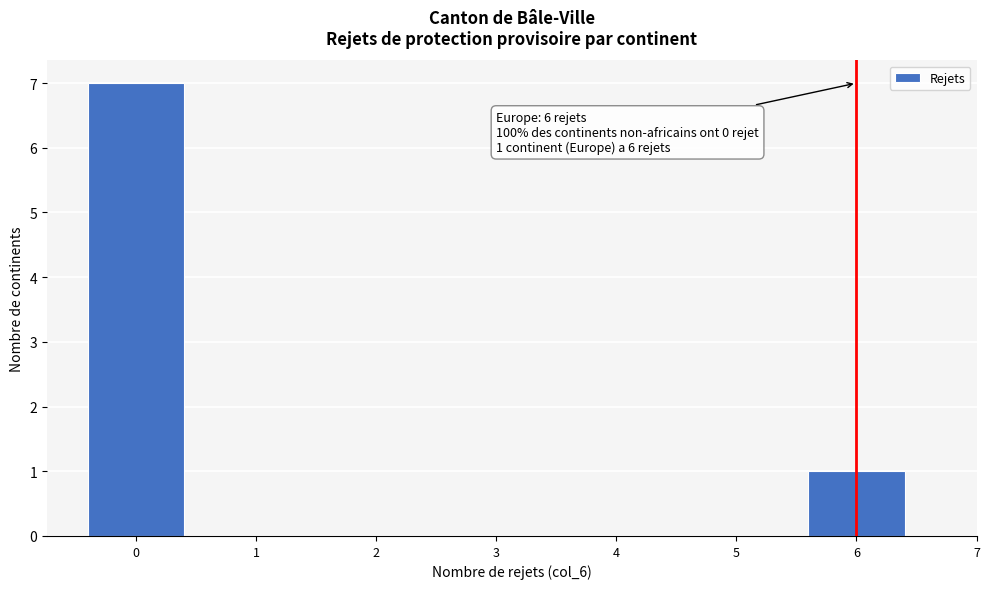

Over which range of the x-axis is the bar tallest?

-0.5 to 0.5